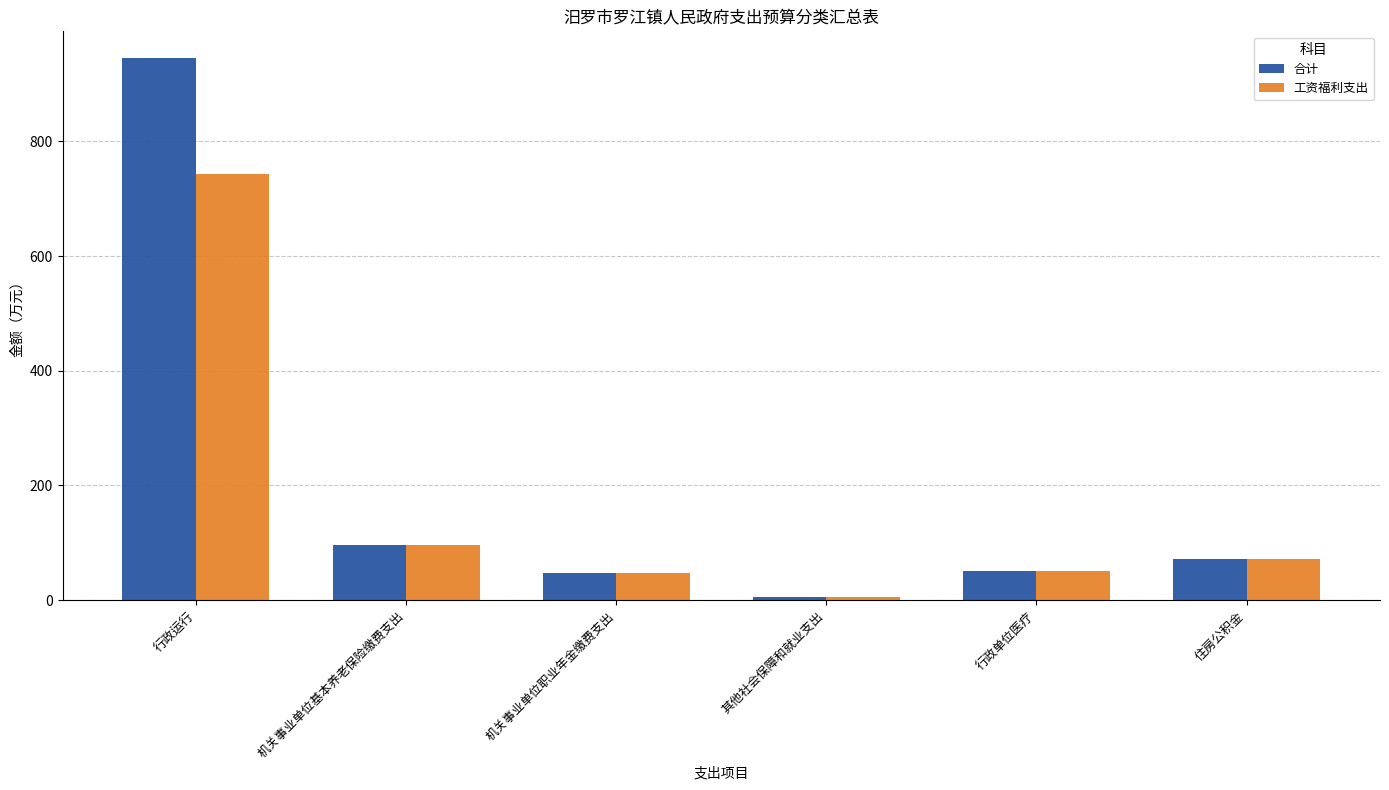

Between 行政运行 and 住房公积金, which series saw the biggest shift?

合计